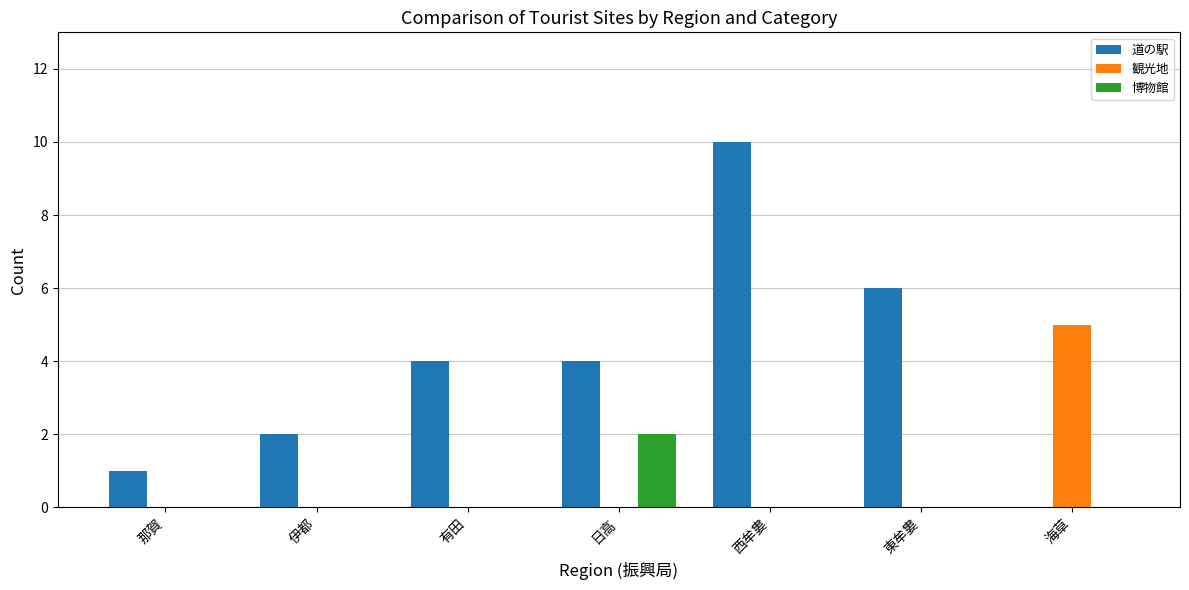

Which series changed the most between 那賀 and 日高?

道の駅